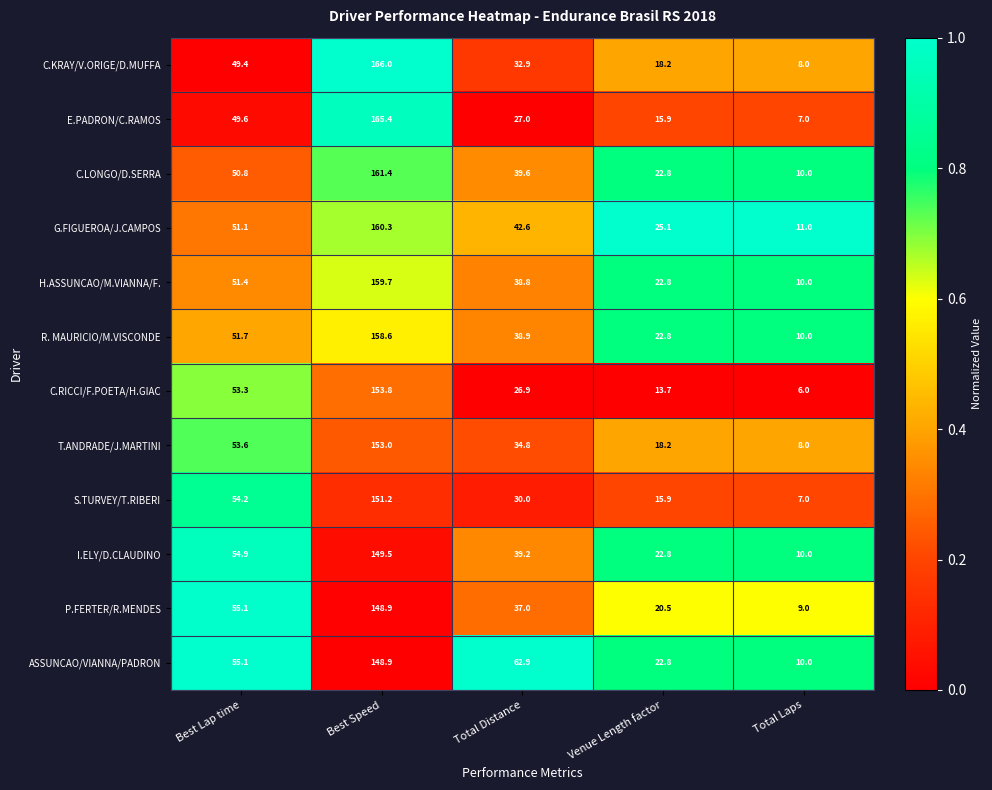

What is the total value across all series at Best Speed?

1876.7